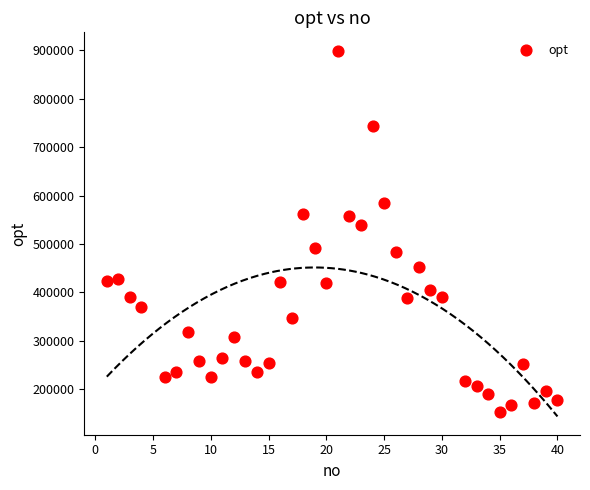

What is the range of Y values (max minus min)?

746658